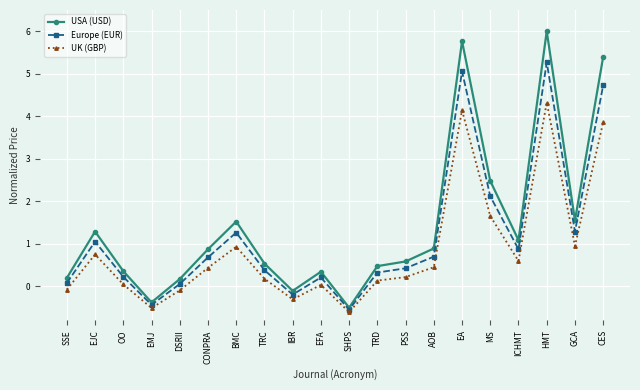

The Europe (EUR) series shows 5.3 at HMT. True or false?

True